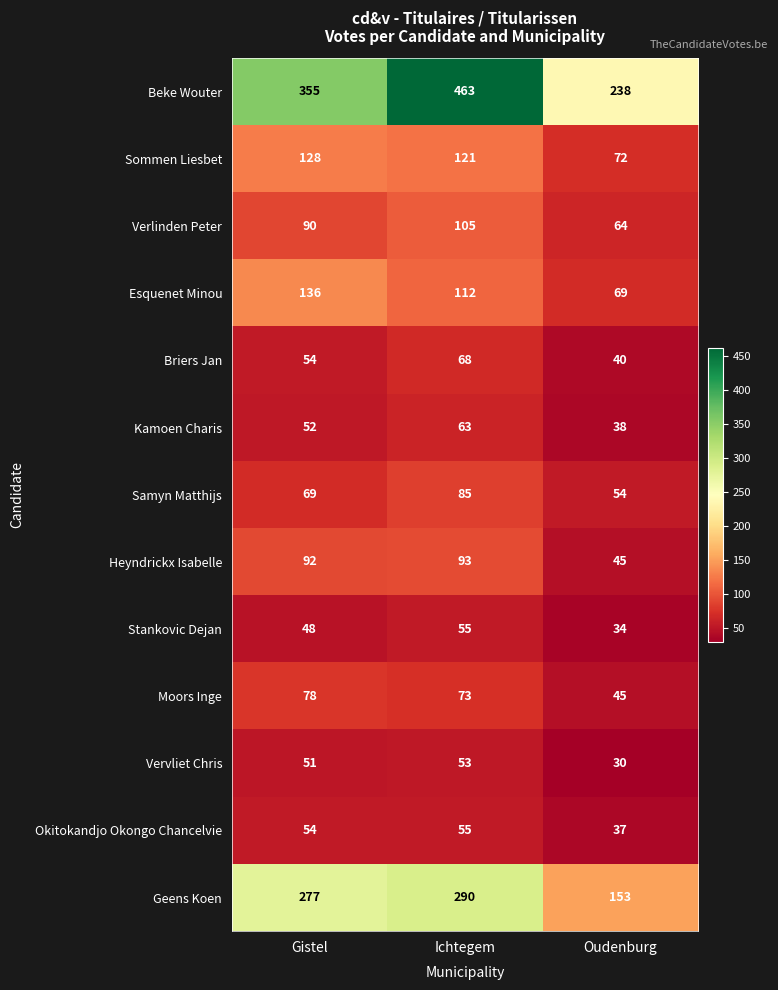

At which label is Beke Wouter closest to 350?

Gistel